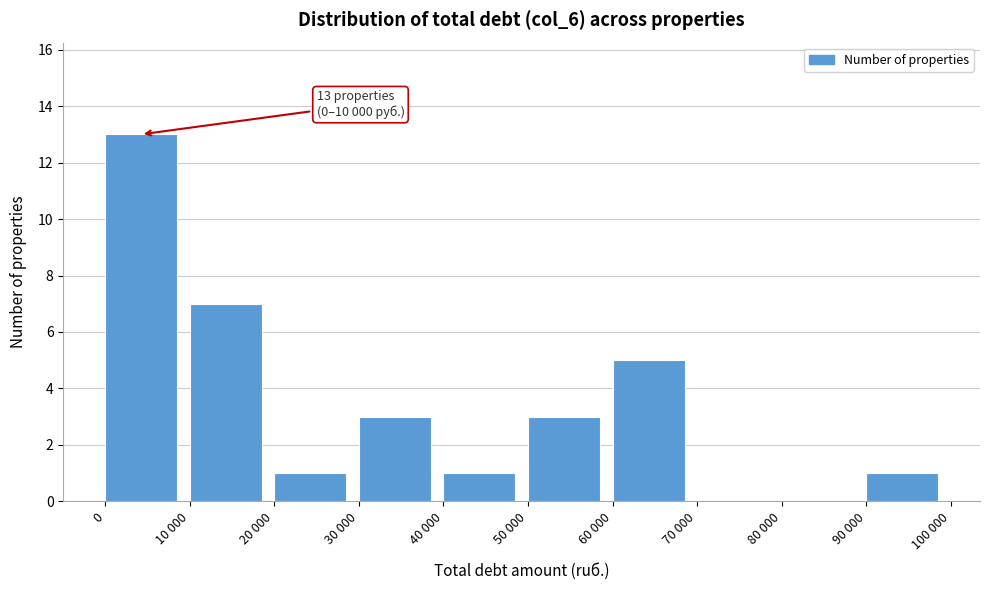

Reading left to right, transcribe all the data shown in this chart.

0=13	10 000=7	20 000=1	30 000=3	40 000=1	50 000=3	60 000=5	70 000=0	80 000=0	90 000=1